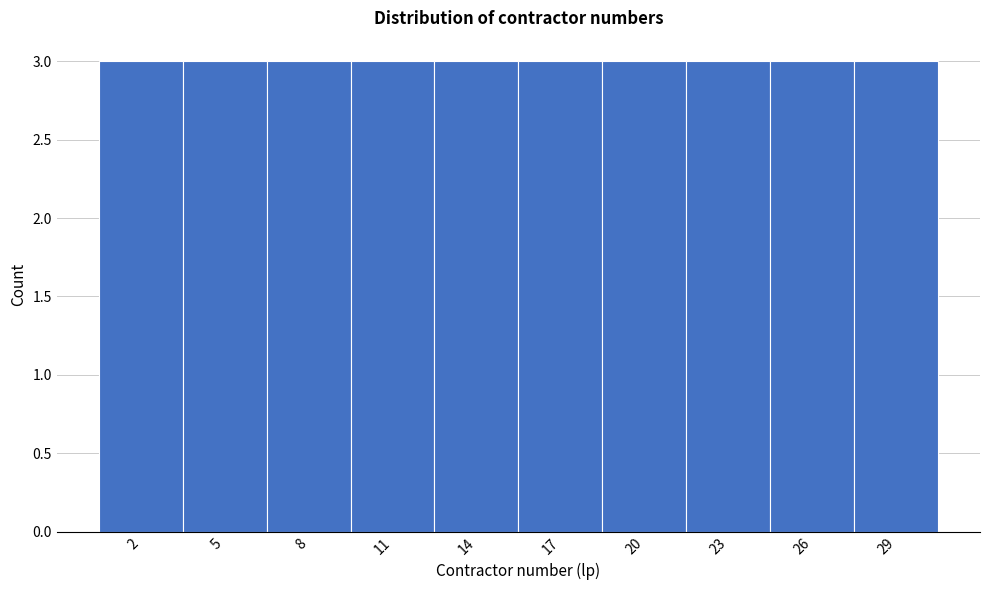

Reading left to right, list every bar in this chart as the range it spans on the x-axis followed by its height. The values are not printed on the chart, so give them approximately, as read against the axis.

0.5 to 3.5: 3
3.5 to 6.5: 3
6.5 to 9.5: 3
9.5 to 12.5: 3
12.5 to 15.5: 3
15.5 to 18.5: 3
18.5 to 21.5: 3
21.5 to 24.5: 3
24.5 to 27.5: 3
27.5 to 30.5: 3